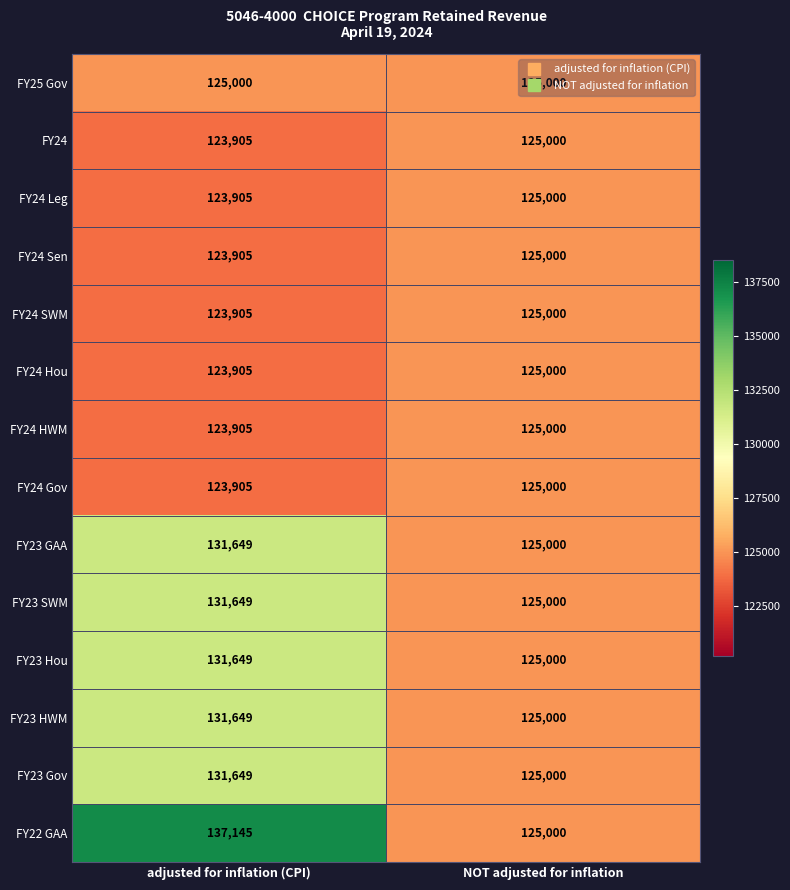

Which series has the widest spread of values?

FY22 GAA